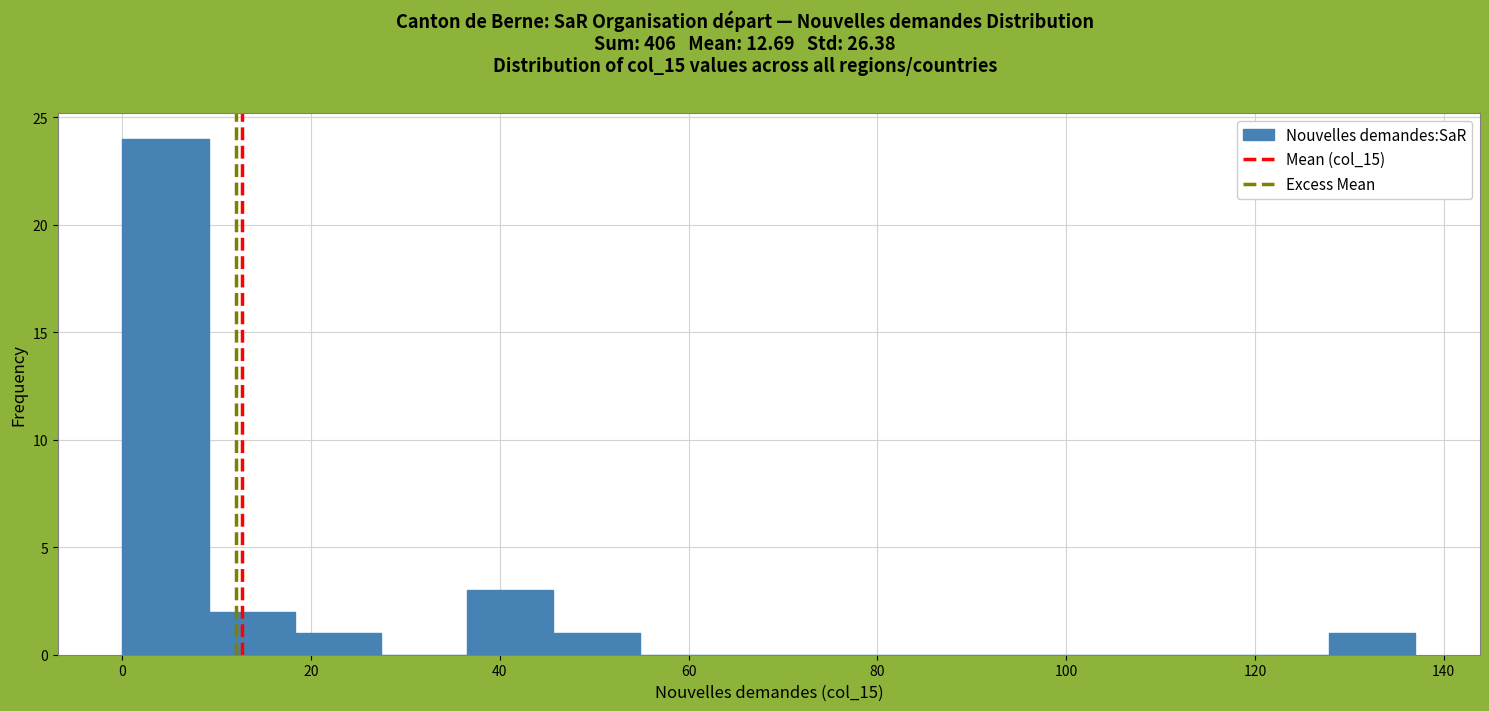

Reading left to right, list every bar in this chart as the range it spans on the x-axis followed by its height. Neither the bar edges nor the heights are printed on the chart, so give them approximately, as read against the axes.

0 to 10: 24
10 to 18: 2
18 to 28: 1
28 to 36: 0
36 to 46: 3
46 to 54: 1
54 to 64: 0
64 to 74: 0
74 to 82: 0
82 to 92: 0
92 to 100: 0
100 to 110: 0
110 to 118: 0
118 to 128: 0
128 to 138: 1